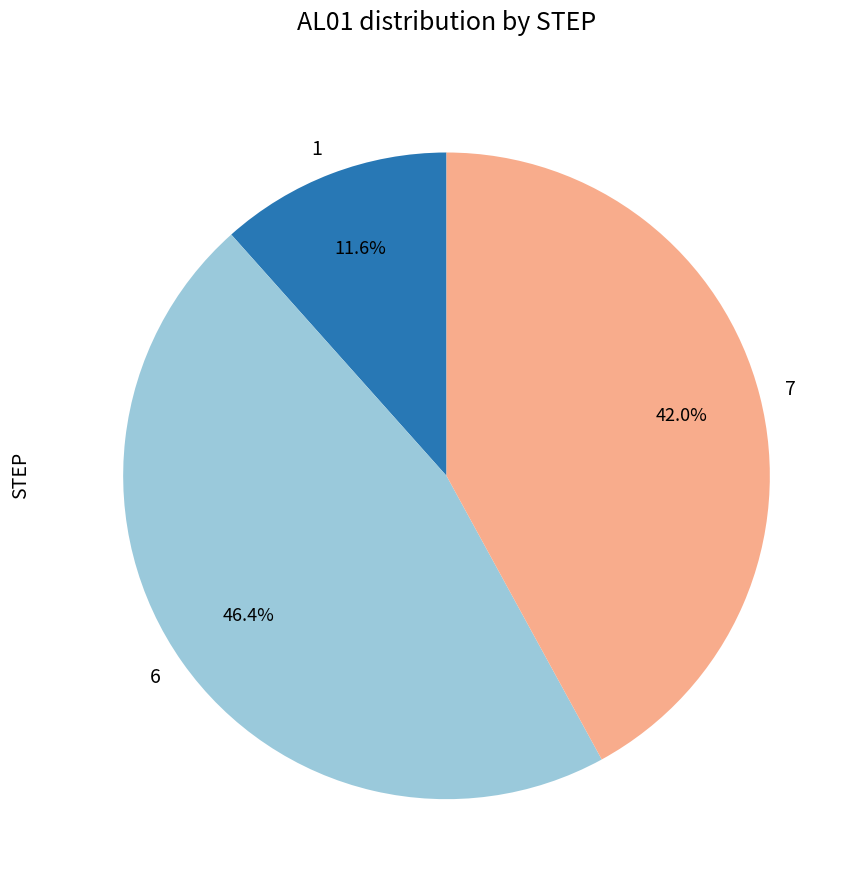

Does 7 represent more than half of the total?

No